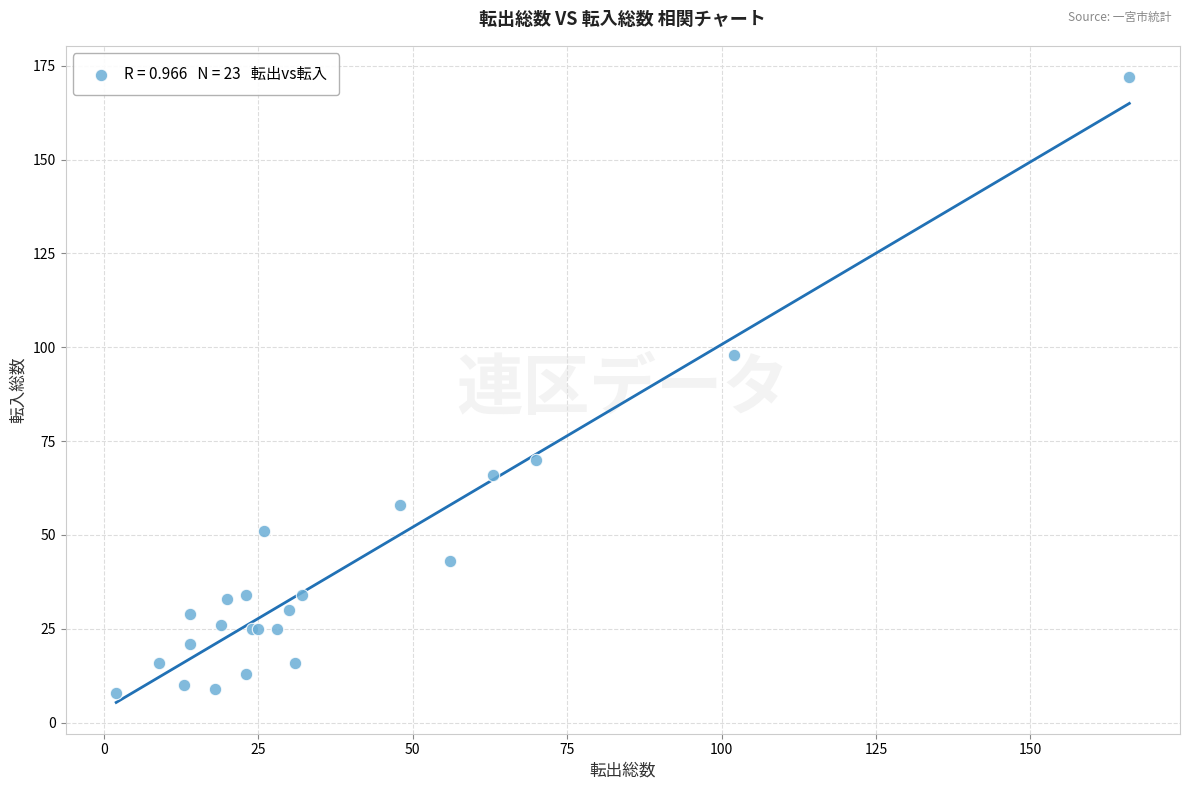

What Y value in the scatter plot is closest to 90?

98